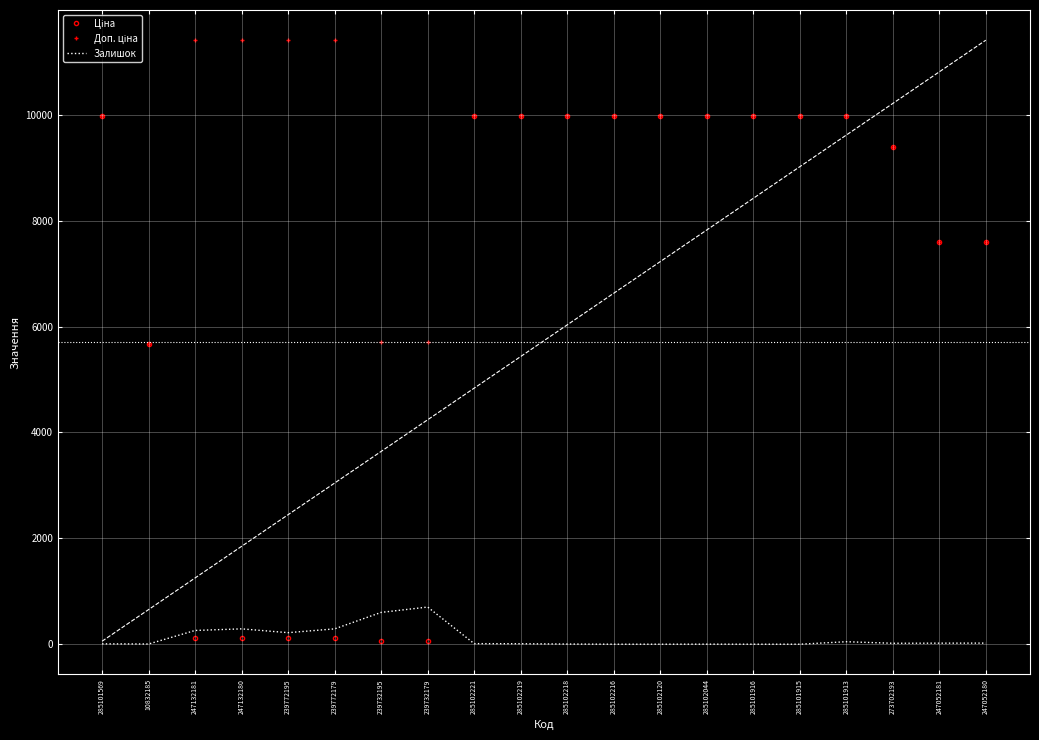

At which category is the sum across all series the highest?

285101913